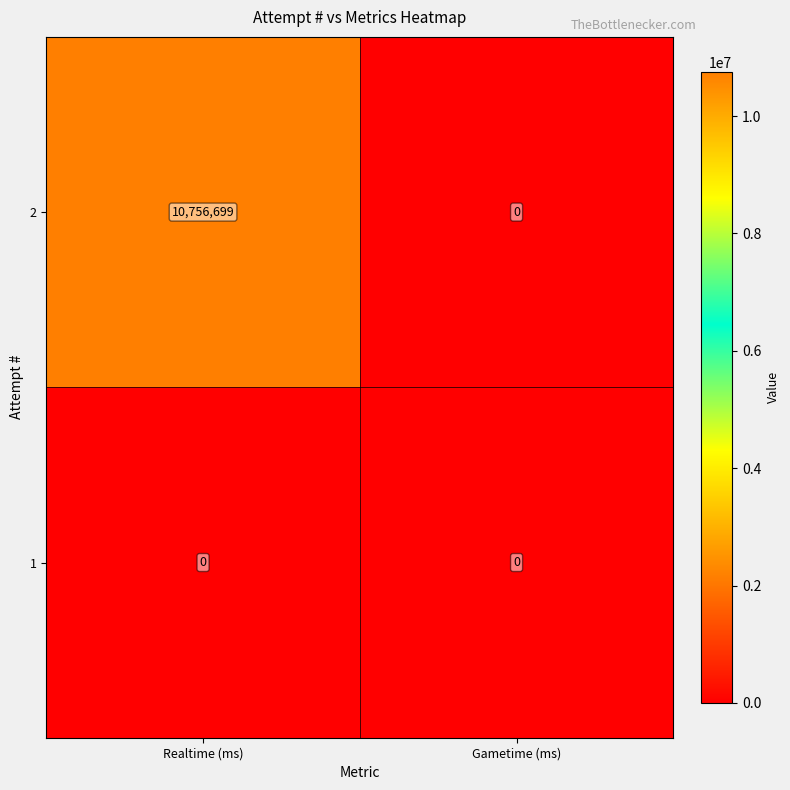

Which series has the largest total across all categories?

2